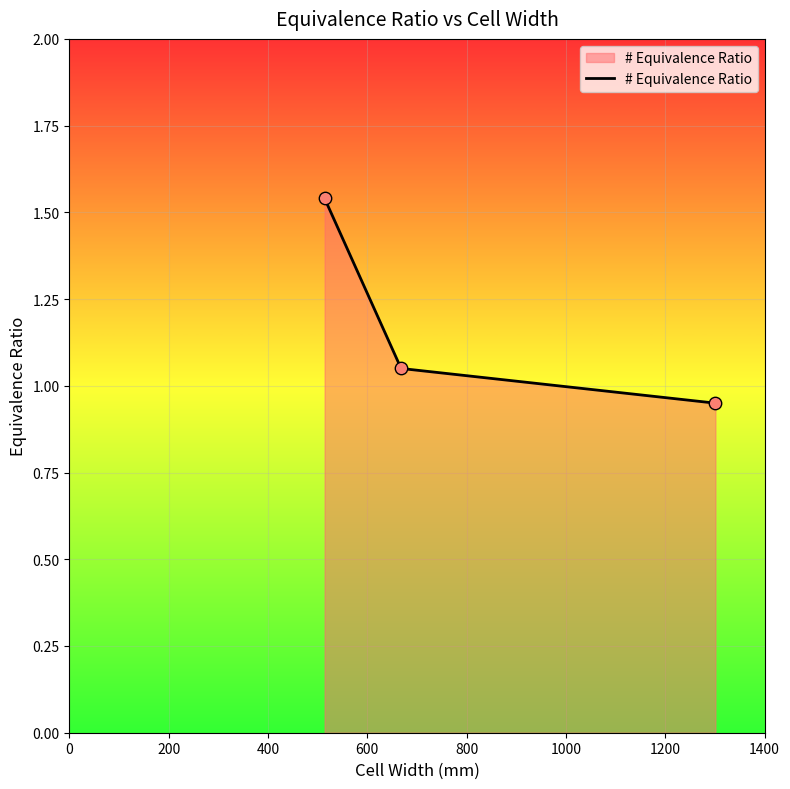

What is the sum of all values?

3.5